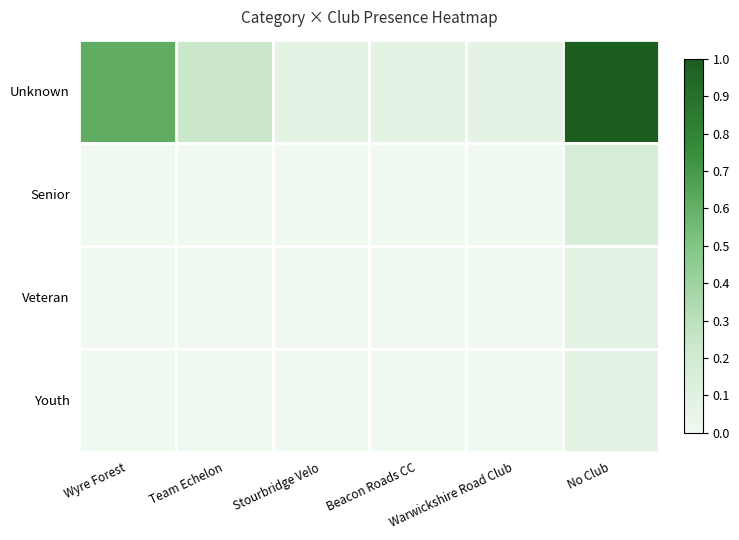

Reading right to left, list all the values displayed in this chart.

Unknown: No Club=1.0	Warwickshire Road Club=0.1	Beacon Roads CC=0.1	Stourbridge Velo=0.1	Team Echelon=0.2	Wyre Forest=0.6
Senior: No Club=0.2	Warwickshire Road Club=0.0	Beacon Roads CC=0.0	Stourbridge Velo=0.0	Team Echelon=0.0	Wyre Forest=0.0
Veteran: No Club=0.1	Warwickshire Road Club=0.0	Beacon Roads CC=0.0	Stourbridge Velo=0.0	Team Echelon=0.0	Wyre Forest=0.0
Youth: No Club=0.1	Warwickshire Road Club=0.0	Beacon Roads CC=0.0	Stourbridge Velo=0.0	Team Echelon=0.0	Wyre Forest=0.0